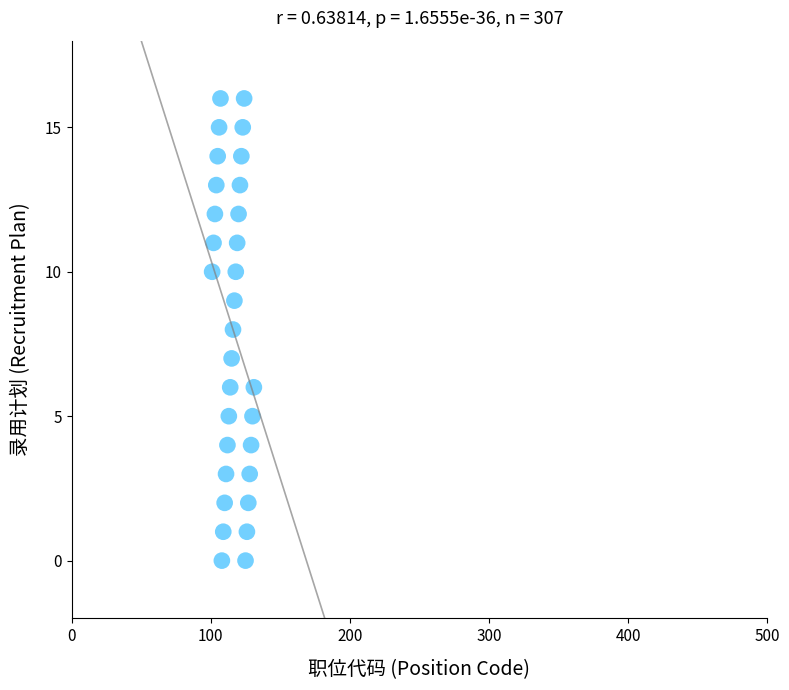

What is the range of X values (max minus min)?

30